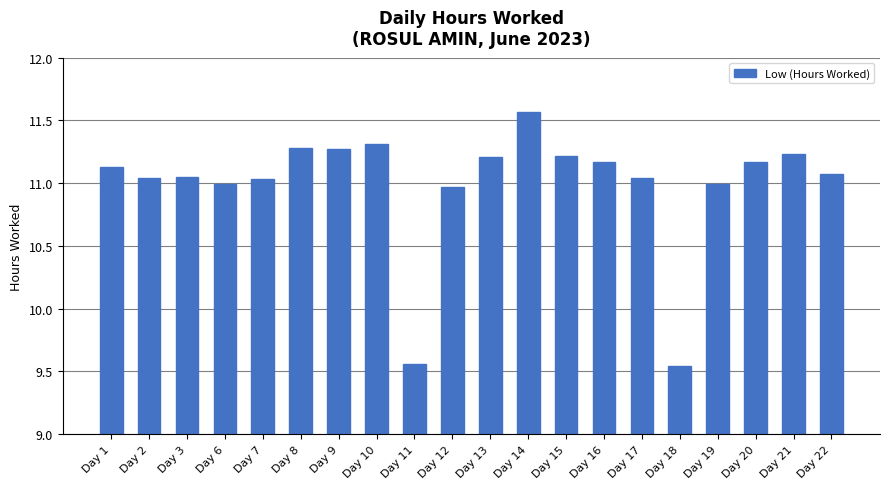

What is the maximum value shown in the chart?

11.6